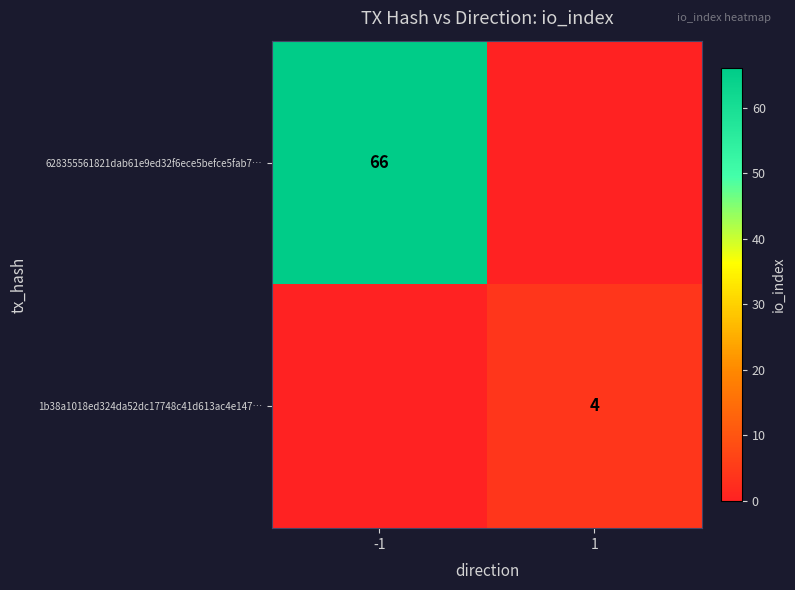

Is the value of 1b38a1018ed324da52dc17748c41d613ac4e147… at 1 greater than the value of 628355561821dab61e9ed32f6ece5befce5fab7… at -1?

No